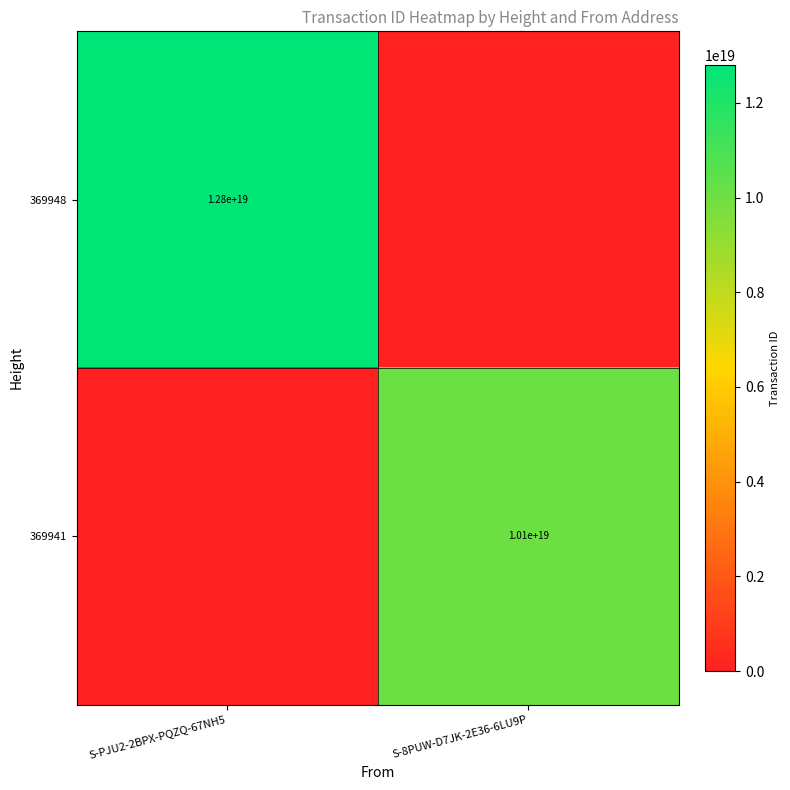

What is the difference between the highest and lowest values at S-PJU2-2BPX-PQZQ-67NH5?

12803201731031820288